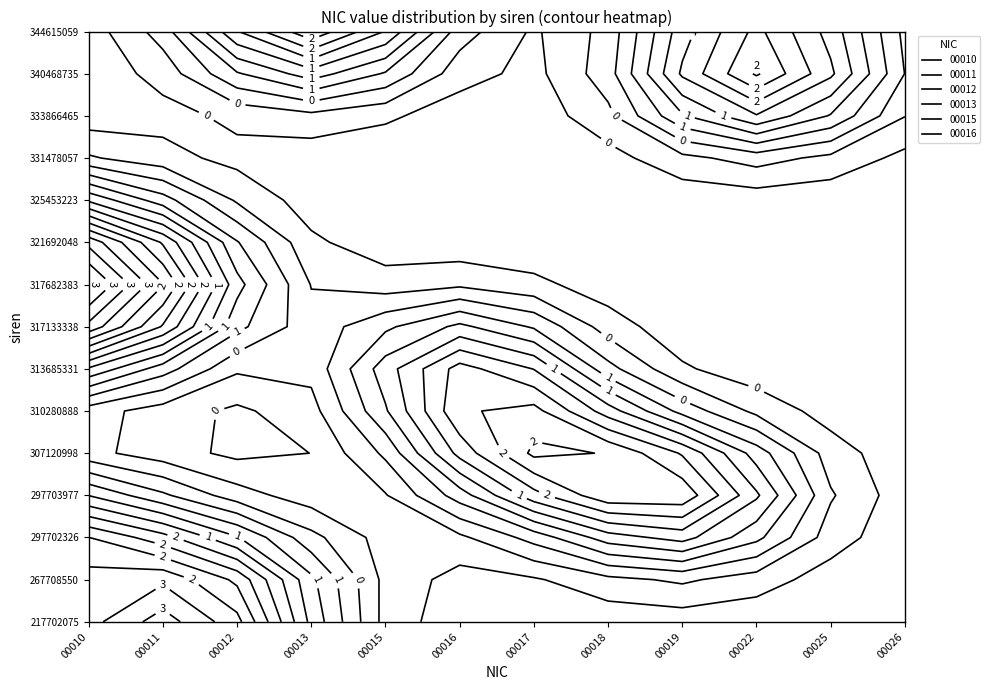

Is the value of 00013 at 18 greater than the value of 00012 at 12?

Yes